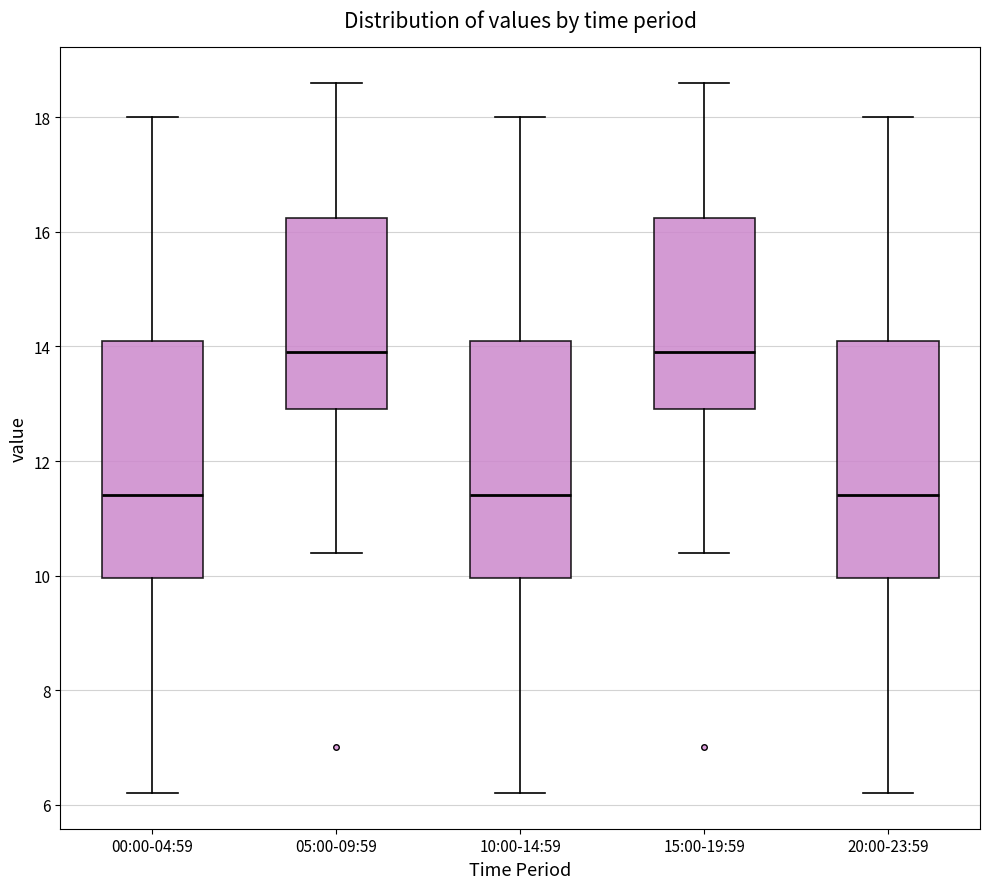

Reading left to right, read every box against the y-axis: the position of its median line, the range the box covers, and the ends of its whiskers. The values are not printed on the chart, so give them approximately, as read against the axis.

00:00-04:59: median 11.4, box 10.0 to 14.2, whiskers 6.2 to 18.0
05:00-09:59: median 14.0, box 13.0 to 16.2, whiskers 10.4 to 18.6
10:00-14:59: median 11.4, box 10.0 to 14.2, whiskers 6.2 to 18.0
15:00-19:59: median 14.0, box 13.0 to 16.2, whiskers 10.4 to 18.6
20:00-23:59: median 11.4, box 10.0 to 14.2, whiskers 6.2 to 18.0